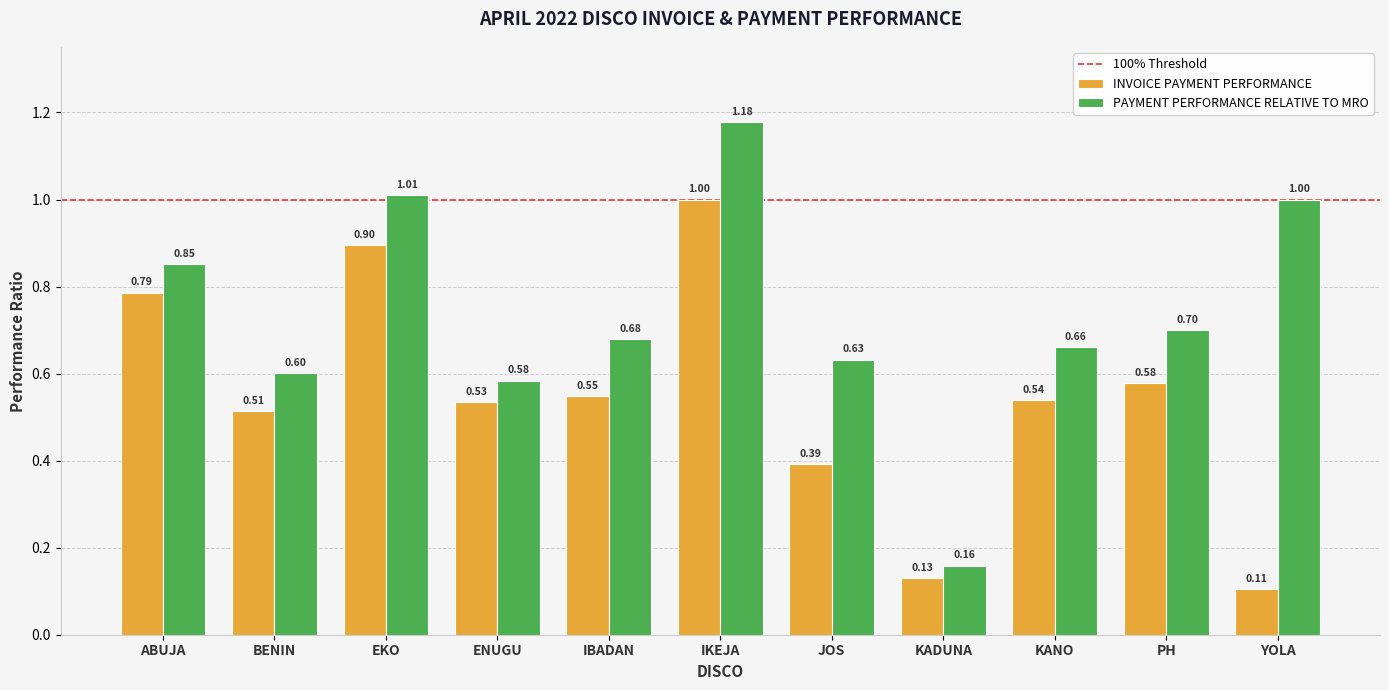

The PAYMENT PERFORMANCE RELATIVE TO MRO series shows 1.0 at YOLA. True or false?

True